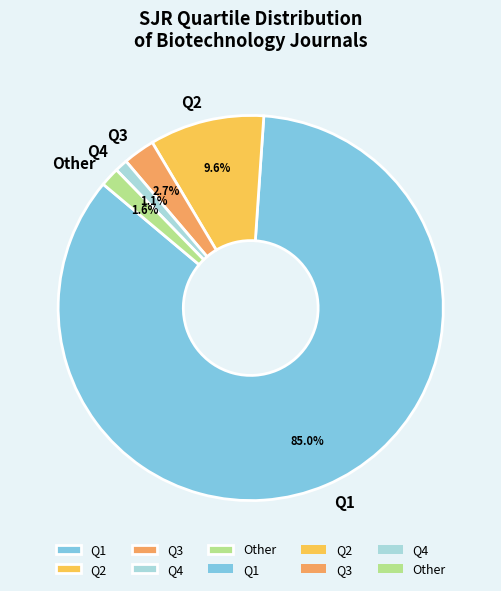

Combined, do Q4 and Q1 account for over 50%?

Yes